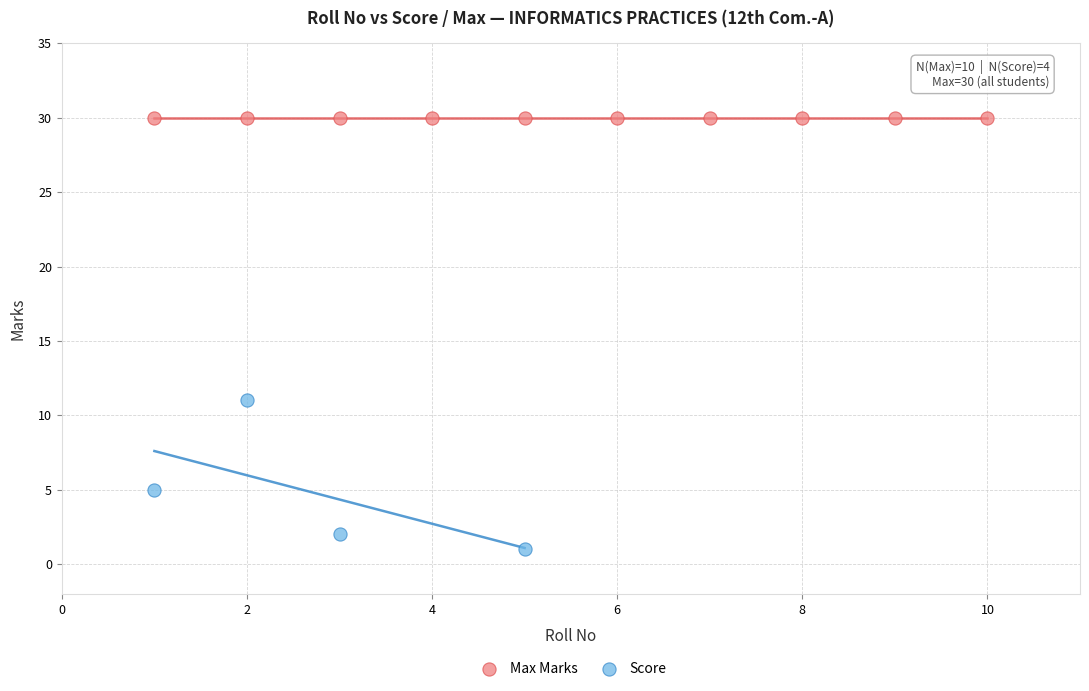

Which series contains the highest Y value?

Max Marks